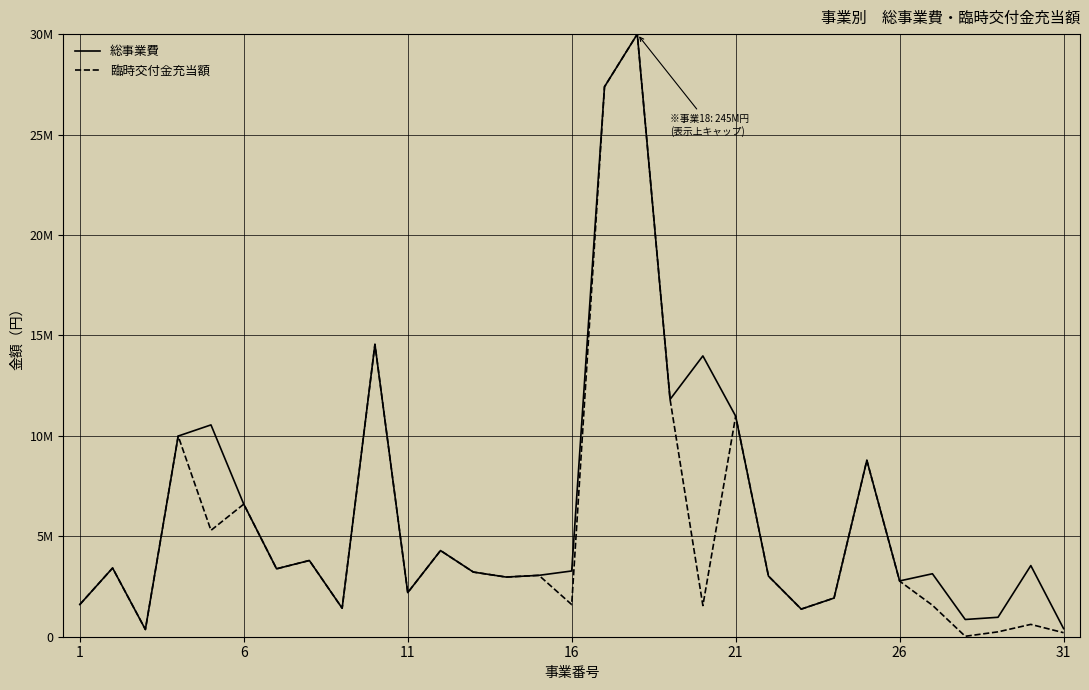

What are all the series names shown in the legend?

総事業費, 臨時交付金充当額